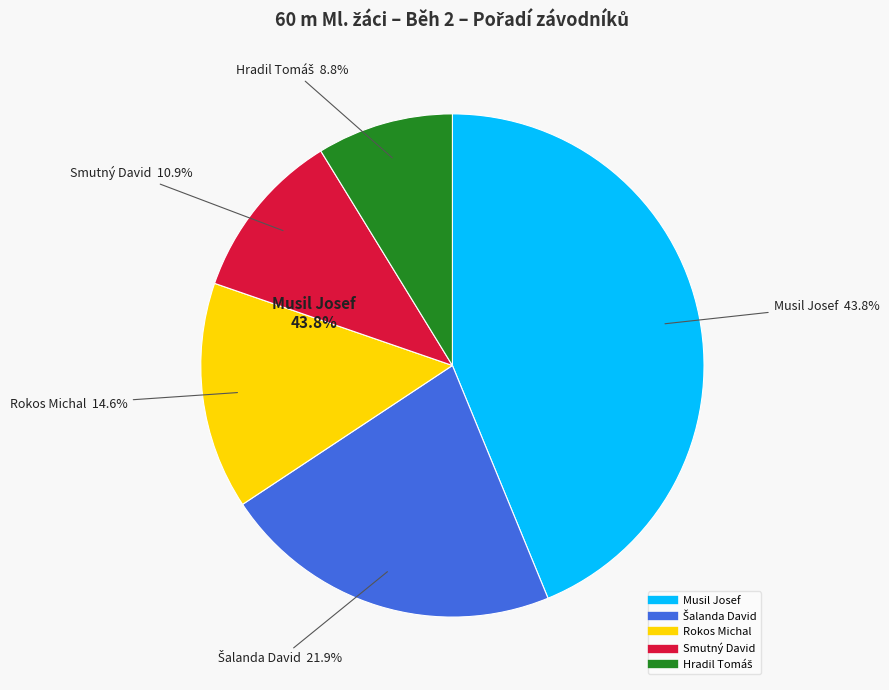

Does Musil Josef account for over 50% of the chart?

No